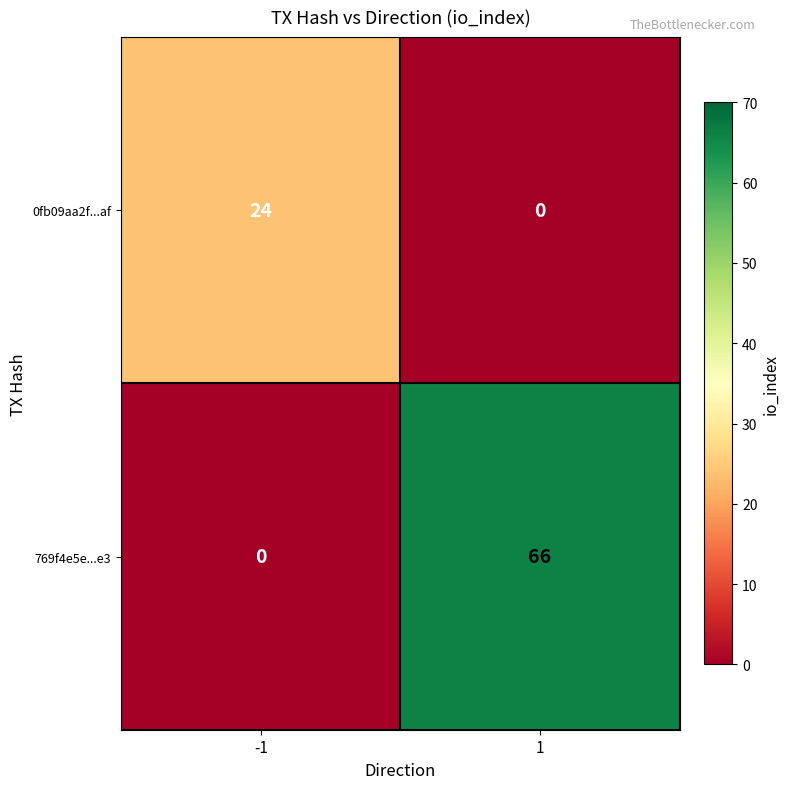

Reading right to left, what are all the values shown in this chart?

0fb09aa2f...af: 1=0	-1=24
769f4e5e...e3: 1=66	-1=0